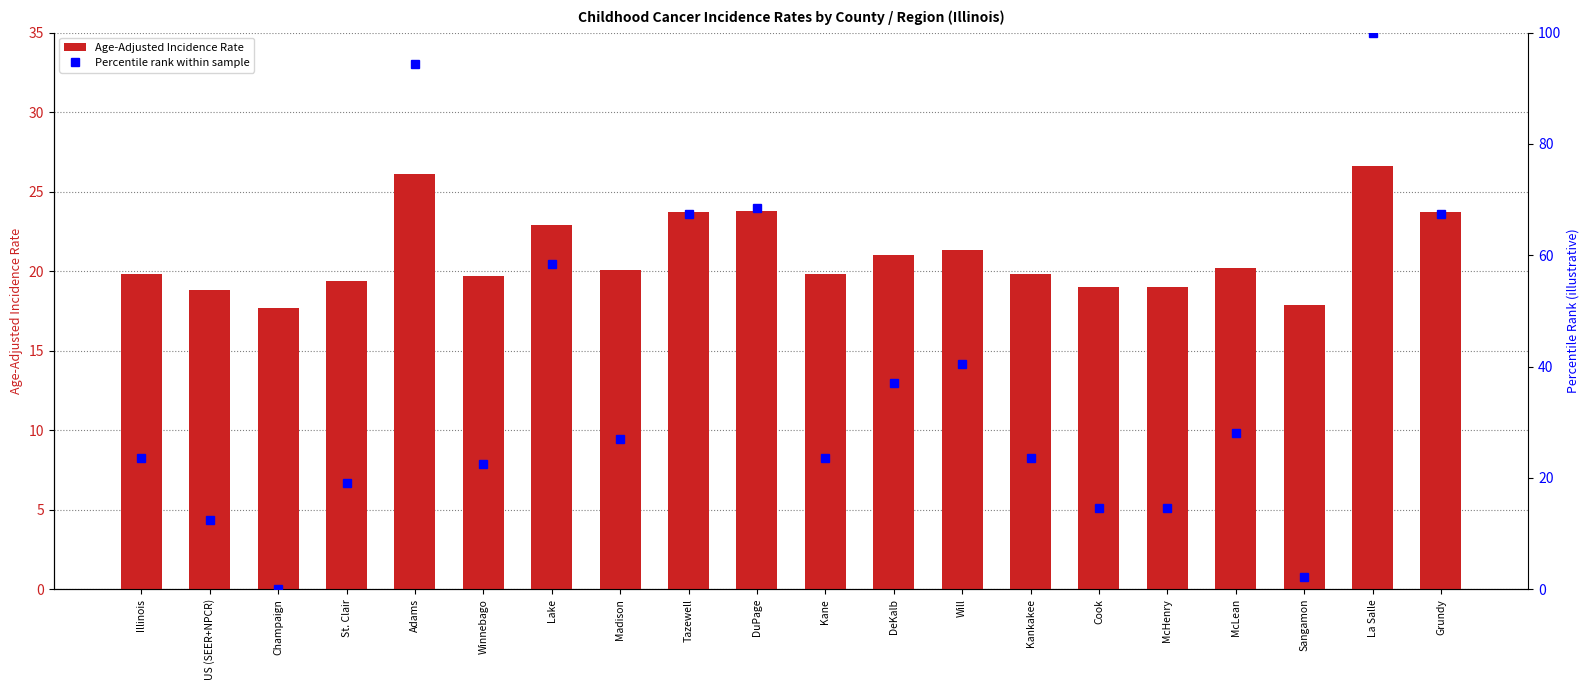

What is the sum of all Percentile rank within sample values?

744.9